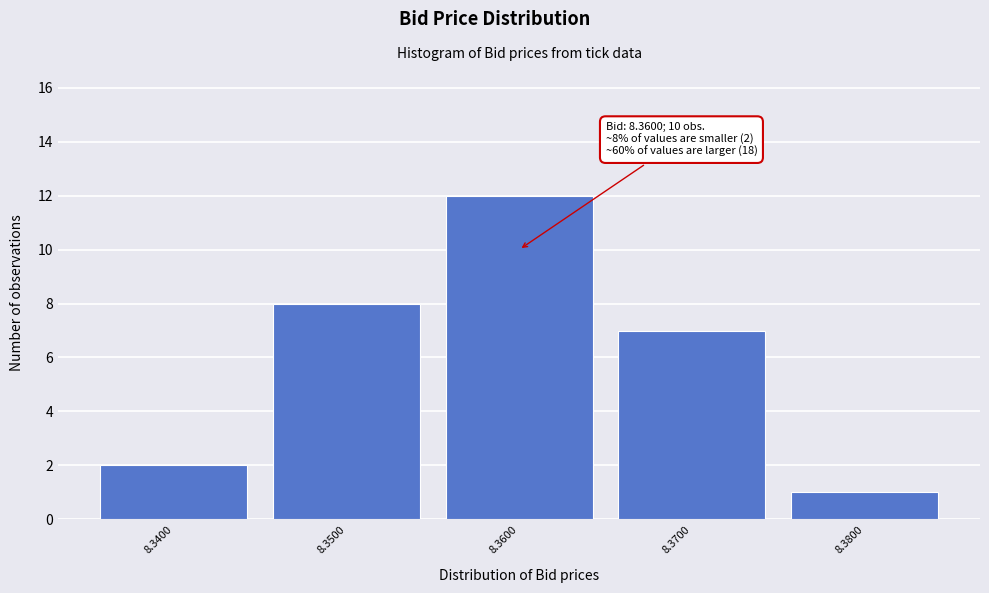

Reading left to right, transcribe all the data shown in this chart.

8.3400=2	8.3500=8	8.3600=12	8.3700=7	8.3800=1